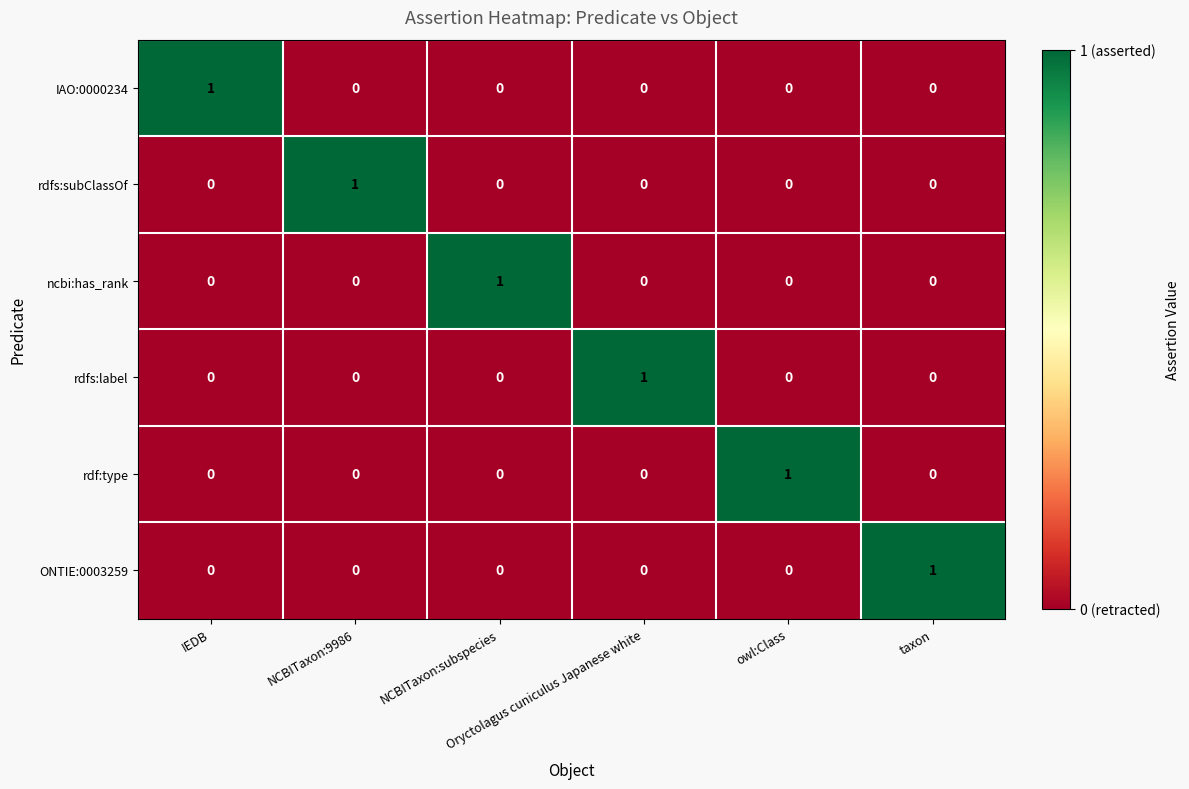

Count the IAO:0000234 values in the range 0 to 1.

6